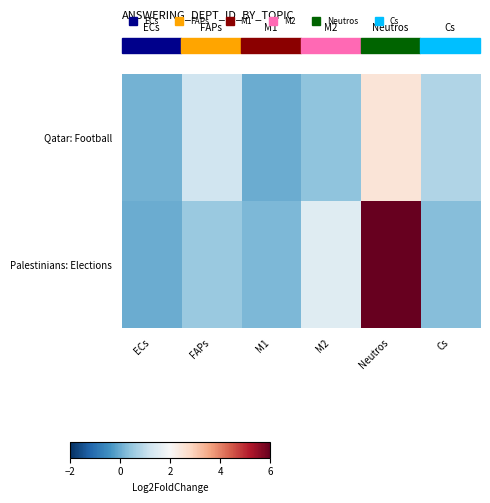

Which has a higher value, ECs or M2?

M2